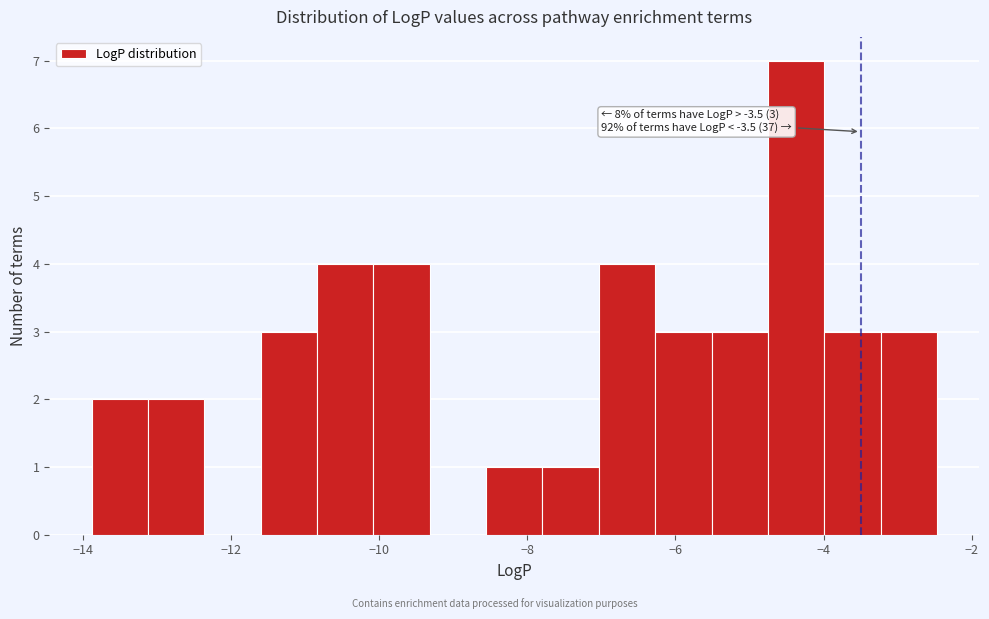

Read against the x-axis, roughly where is the centre of the tallest bar?

-4.4